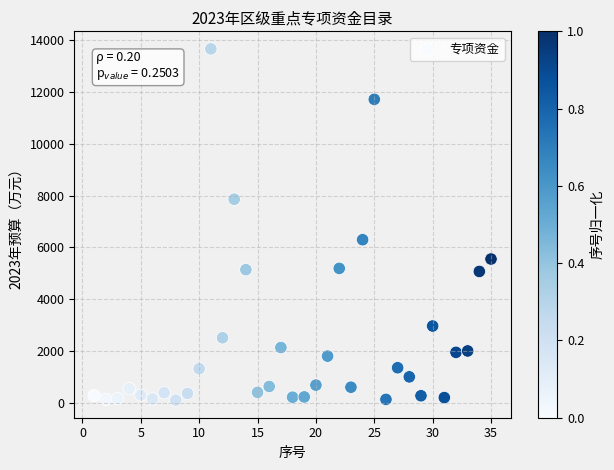

What is the range of X values (max minus min)?

34.0